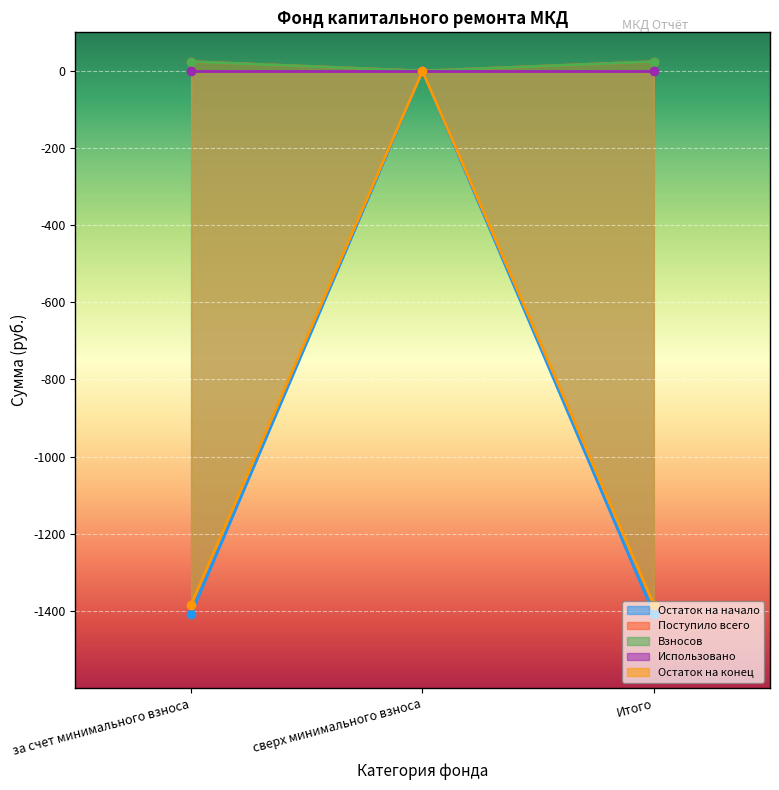

What is the label of the 1st point from the right?

Итого